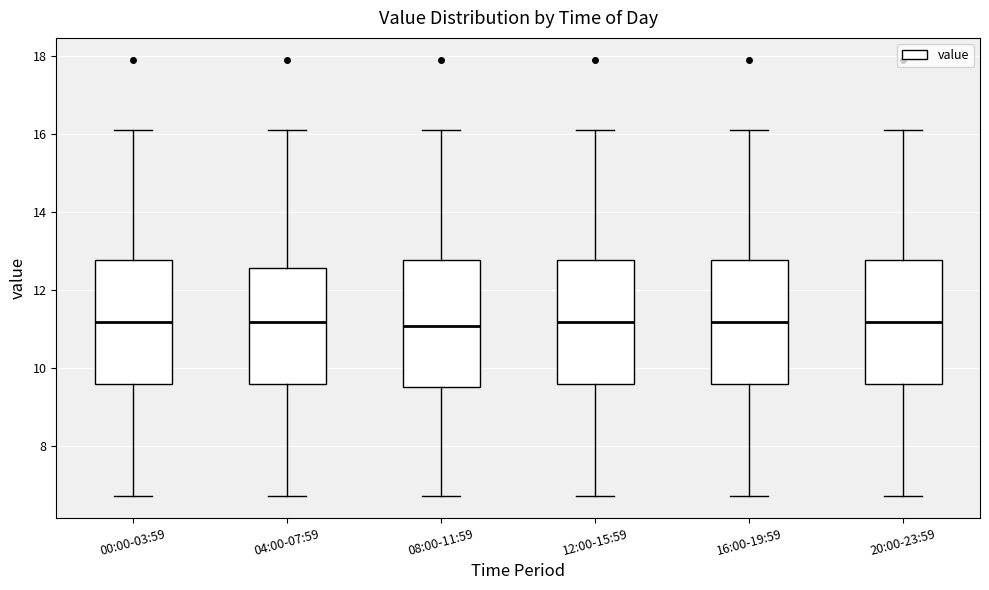

Reading left to right, read every box against the y-axis: the position of its median line, the range the box covers, and the ends of its whiskers. The values are not printed on the chart, so give them approximately, as read against the axis.

00:00-03:59: median 11.2, box 9.6 to 12.8, whiskers 6.8 to 16.2
04:00-07:59: median 11.2, box 9.6 to 12.6, whiskers 6.8 to 16.2
08:00-11:59: median 11.0, box 9.6 to 12.8, whiskers 6.8 to 16.2
12:00-15:59: median 11.2, box 9.6 to 12.8, whiskers 6.8 to 16.2
16:00-19:59: median 11.2, box 9.6 to 12.8, whiskers 6.8 to 16.2
20:00-23:59: median 11.2, box 9.6 to 12.8, whiskers 6.8 to 16.2